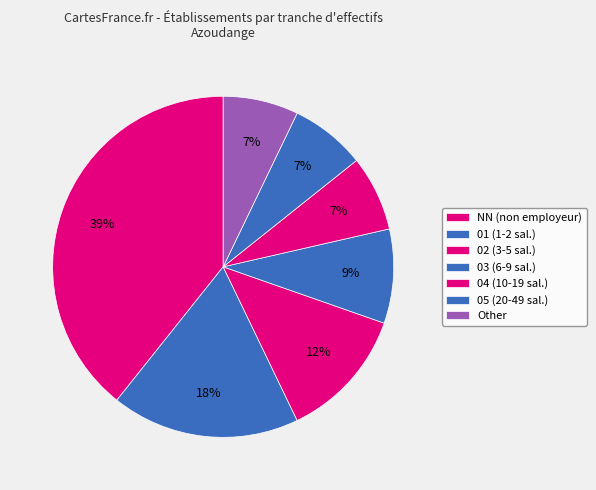

Rank the categories by value from lowest to highest.

04, 05, Other, 03, 02, 01, NN